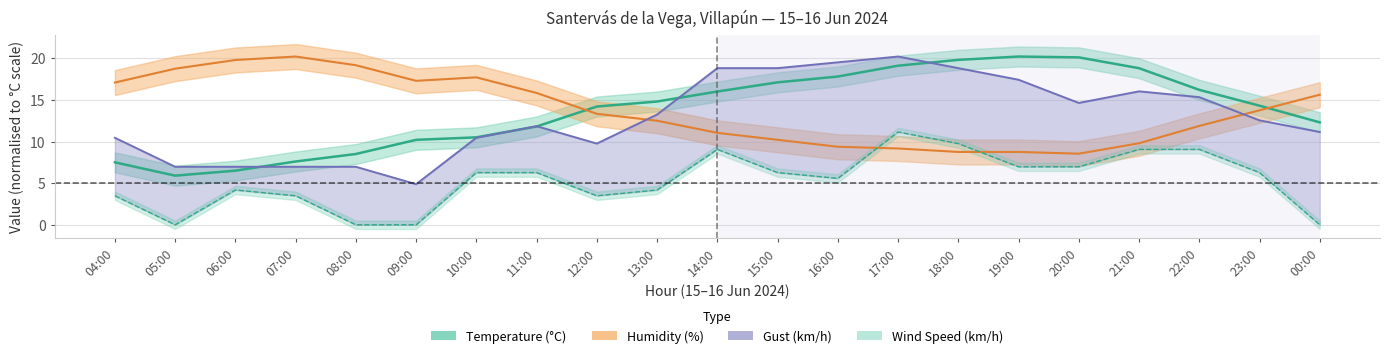

What is the difference between the second highest and second lowest values in the Gust (km/h) series?

12.5